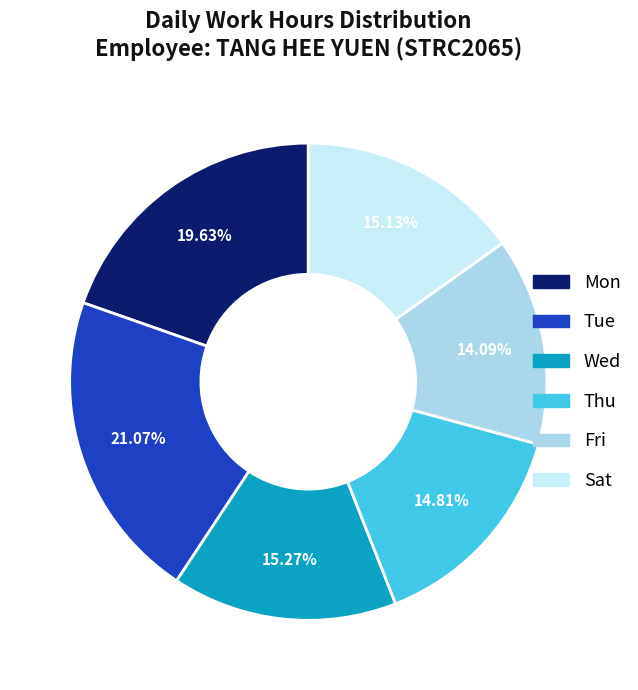

Is there any slice that represents more than half of the pie?

No